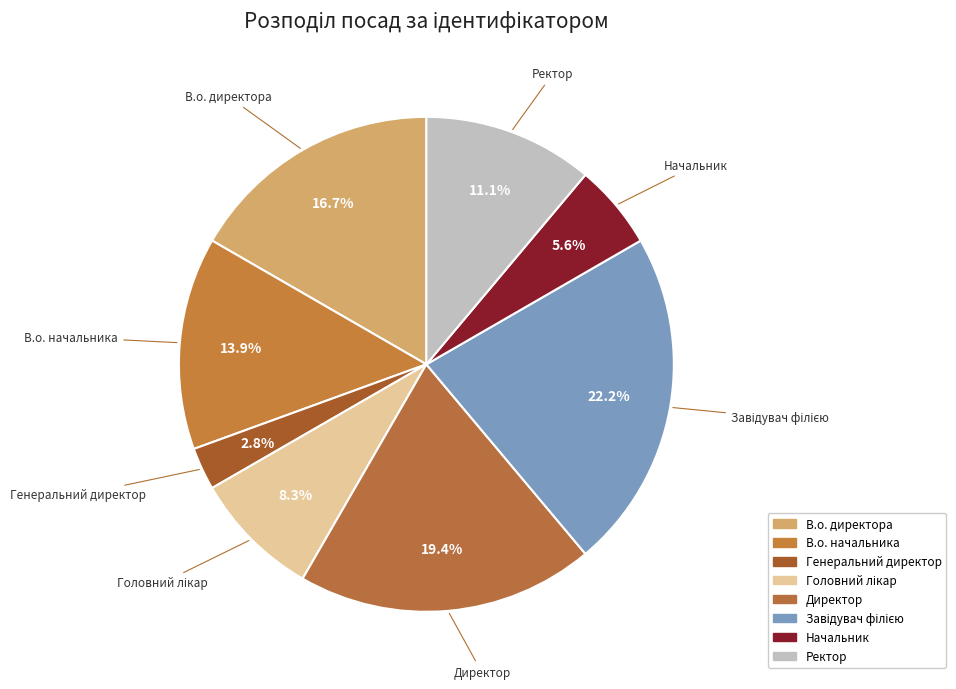

Count the number of slices in the pie.

8